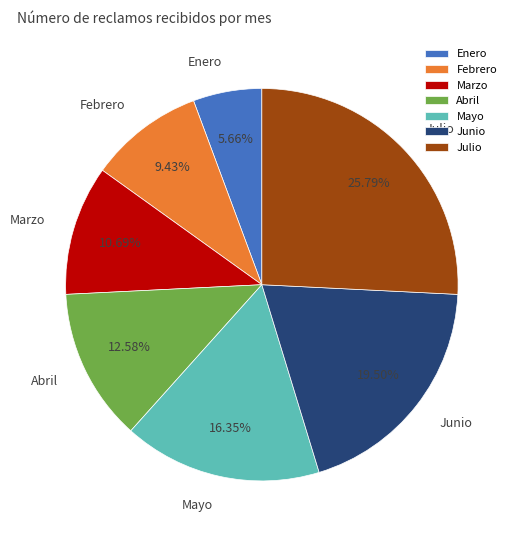

What is the smallest slice in the pie chart?

Enero